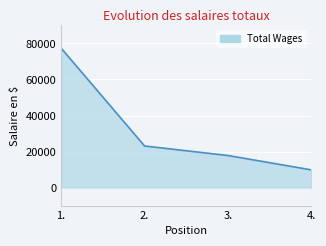

Which category has the highest value across all series?

1.